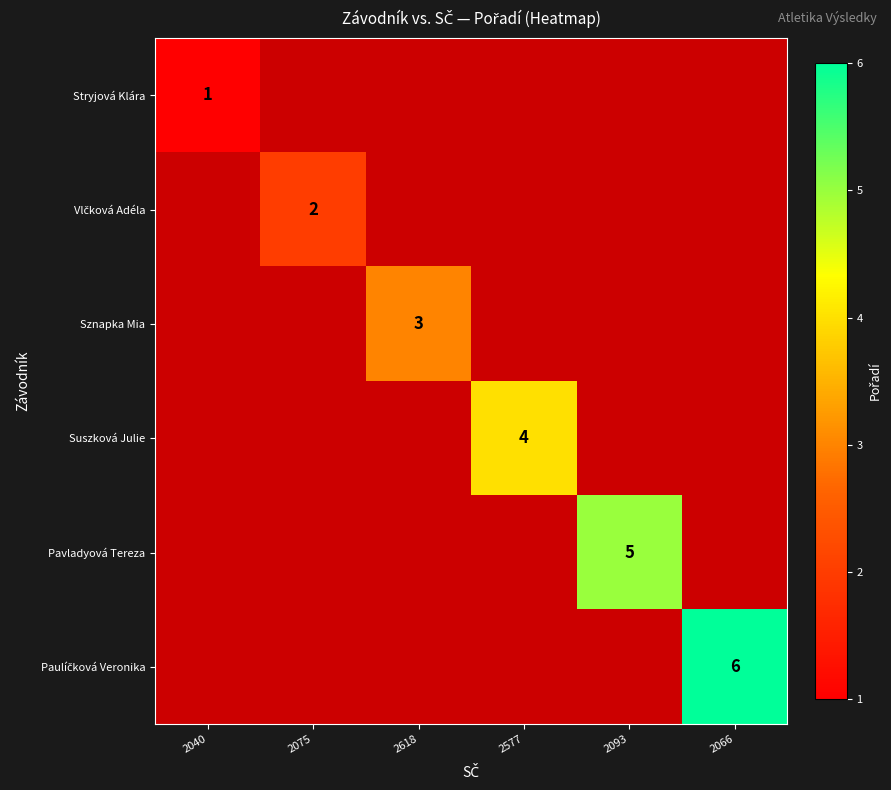

List the labels in order of Suszková Julie value, smallest first.

2040, 2075, 2618, 2577, 2093, 2066